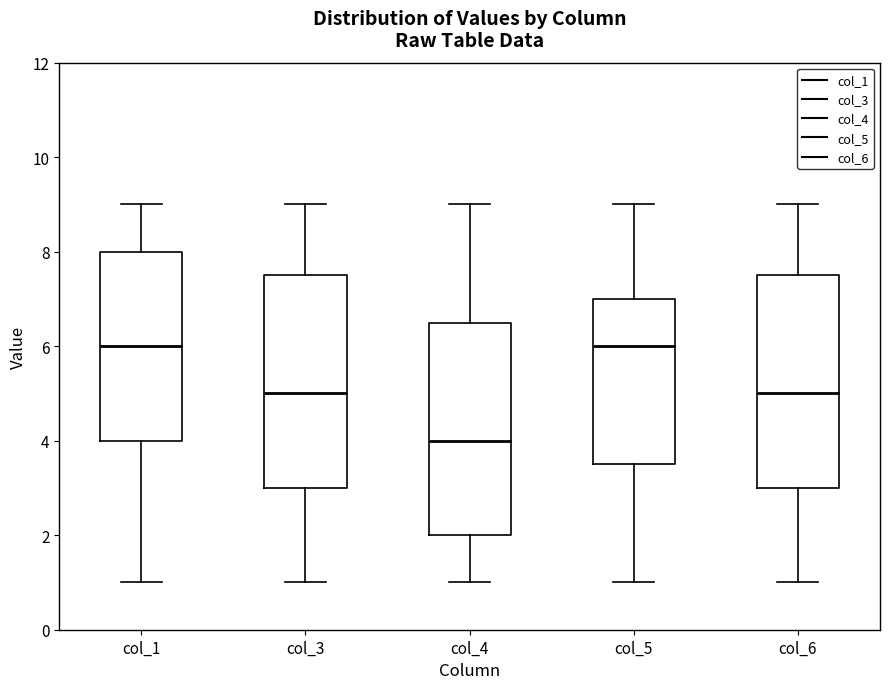

Where is the upper edge of the box for col_4 on the y-axis? The values are not printed on the chart, so give them approximately, as read against the axis.

6.6